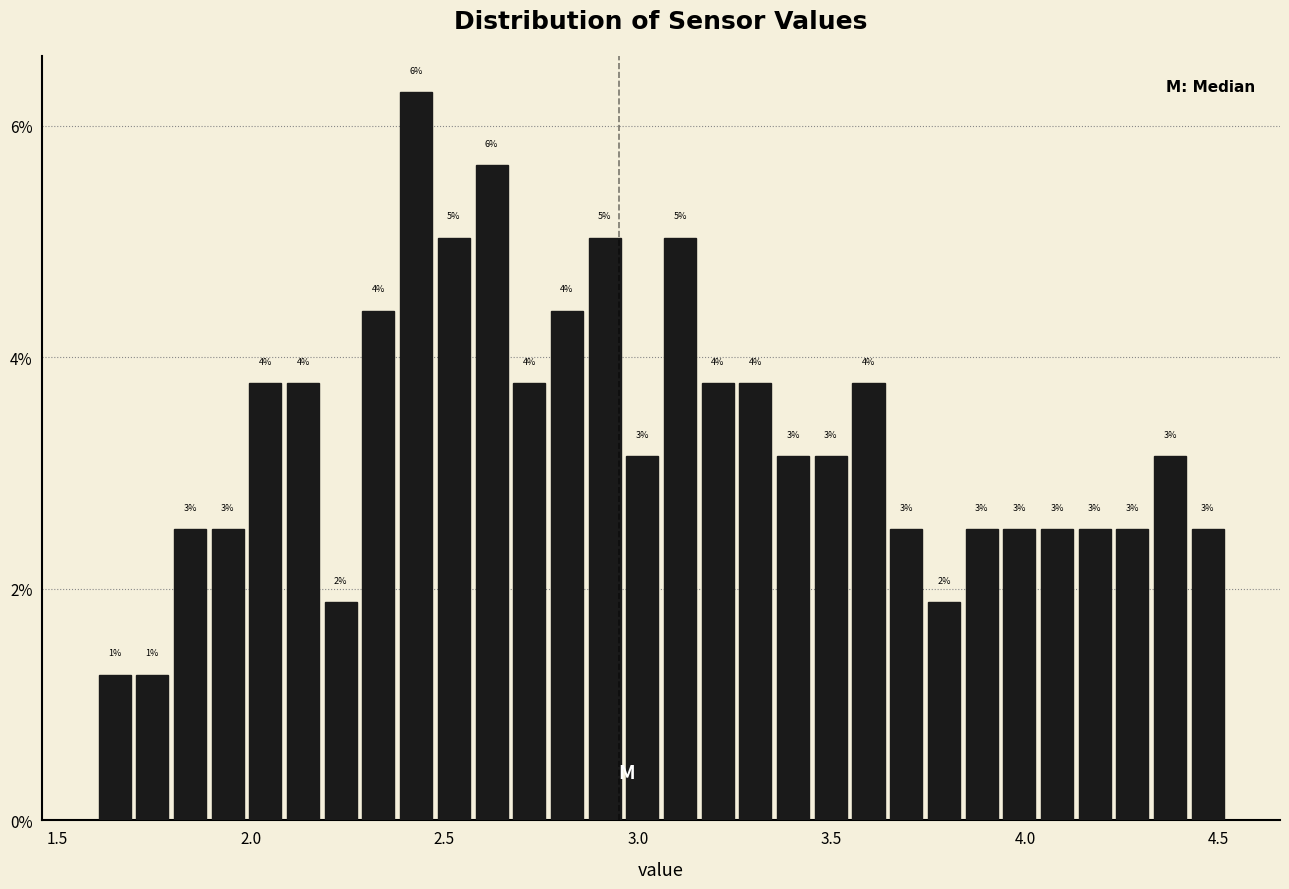

Around what value on the x-axis is the tallest bar? Give the approximate position of its centre, as read against the axis.

2.45